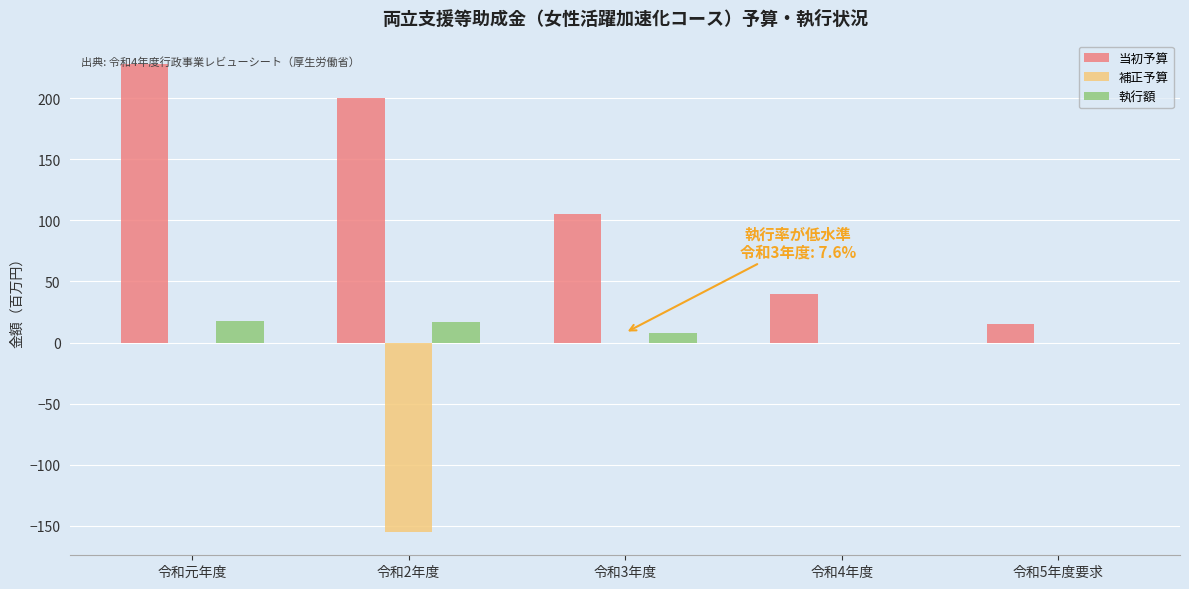

Which series changed the most between 令和3年度 and 令和4年度?

当初予算